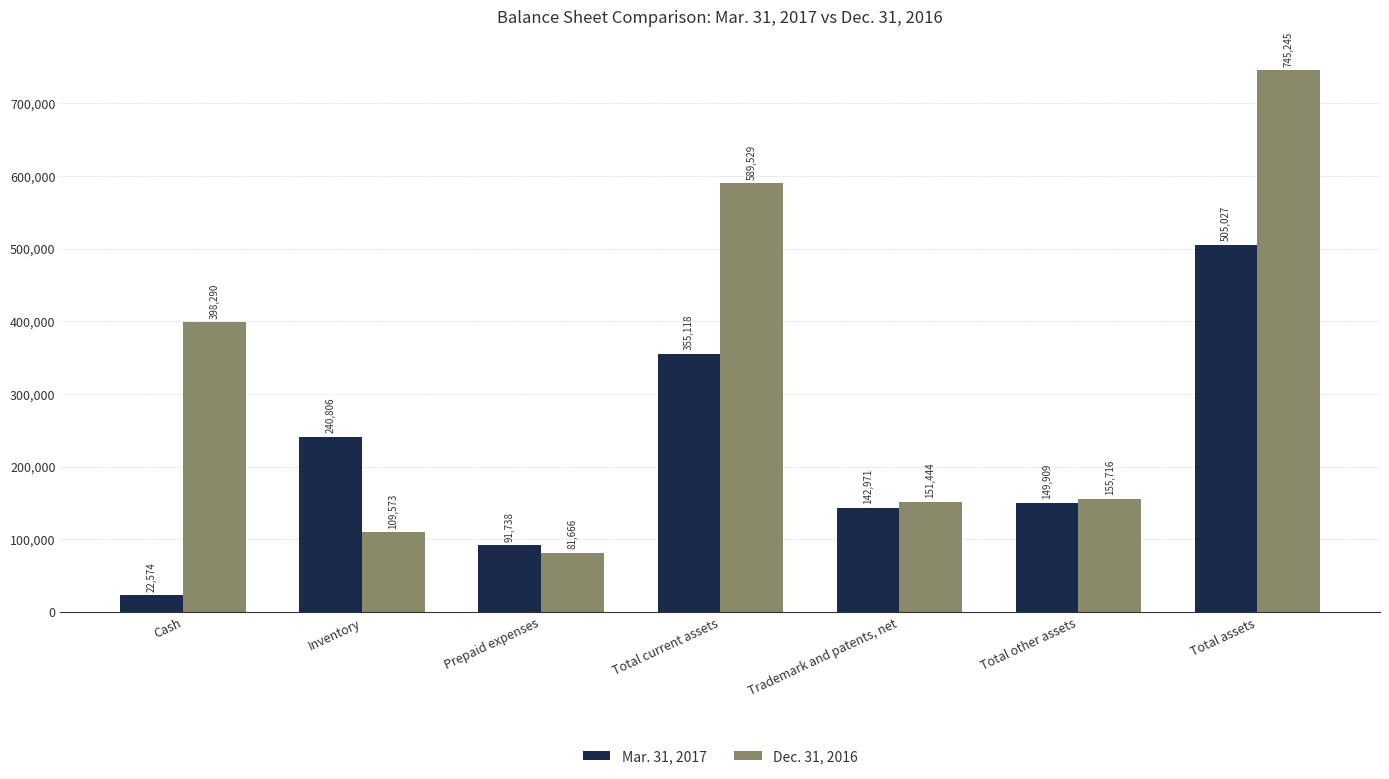

Which label corresponds to the smallest value in the chart?

Cash